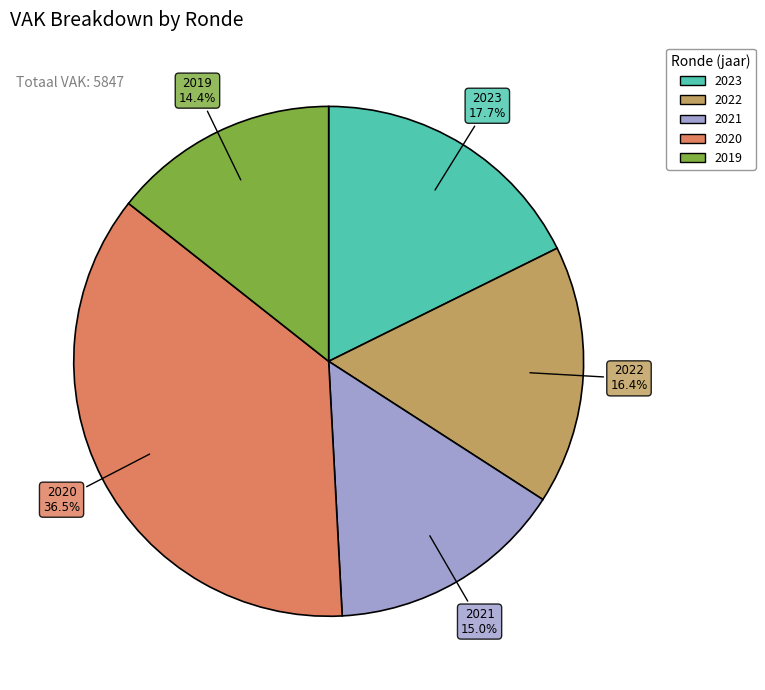

How many segments does this pie chart have?

5